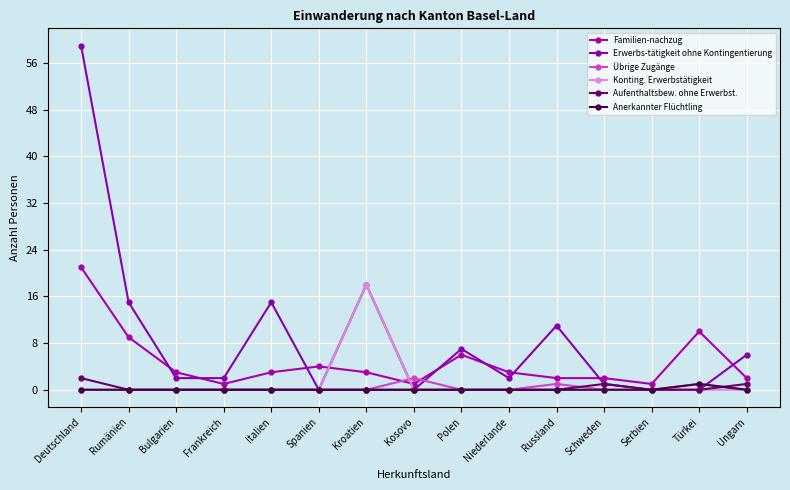

Is the value of Übrige Zugänge at Bulgarien greater than the value of Erwerbs-tätigkeit ohne Kontingentierung at Kosovo?

No